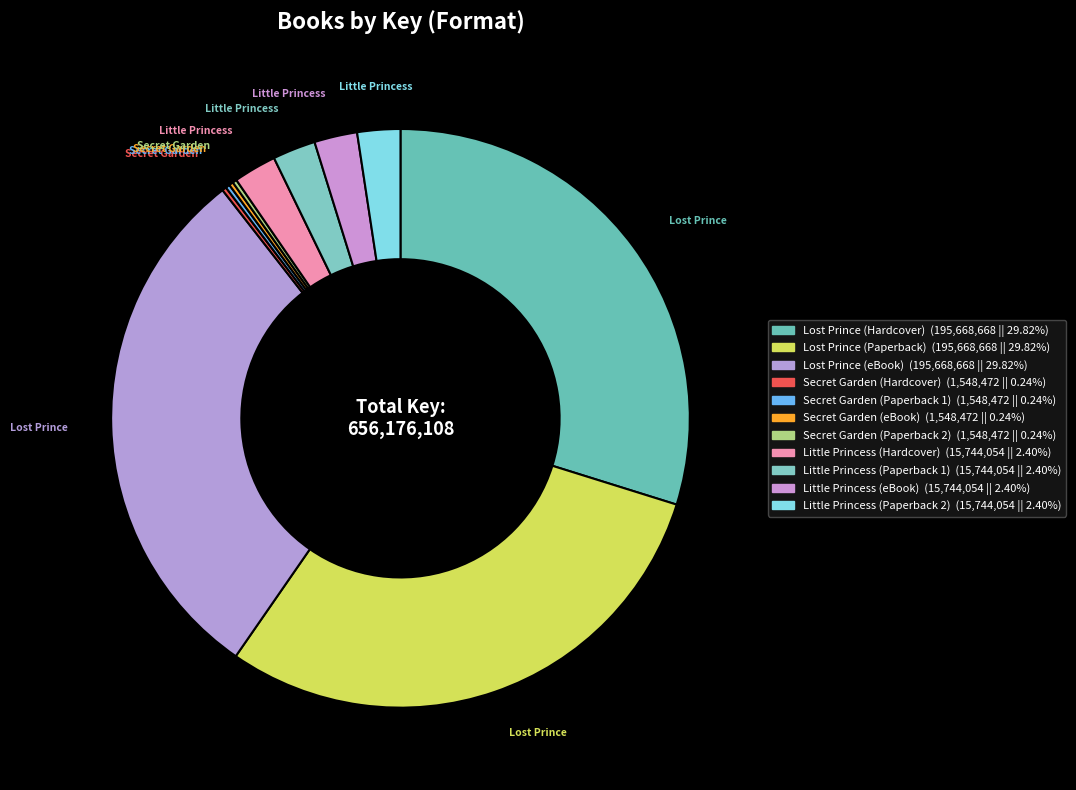

What is the smallest slice in the pie chart?

Secret Garden (Hardcover)